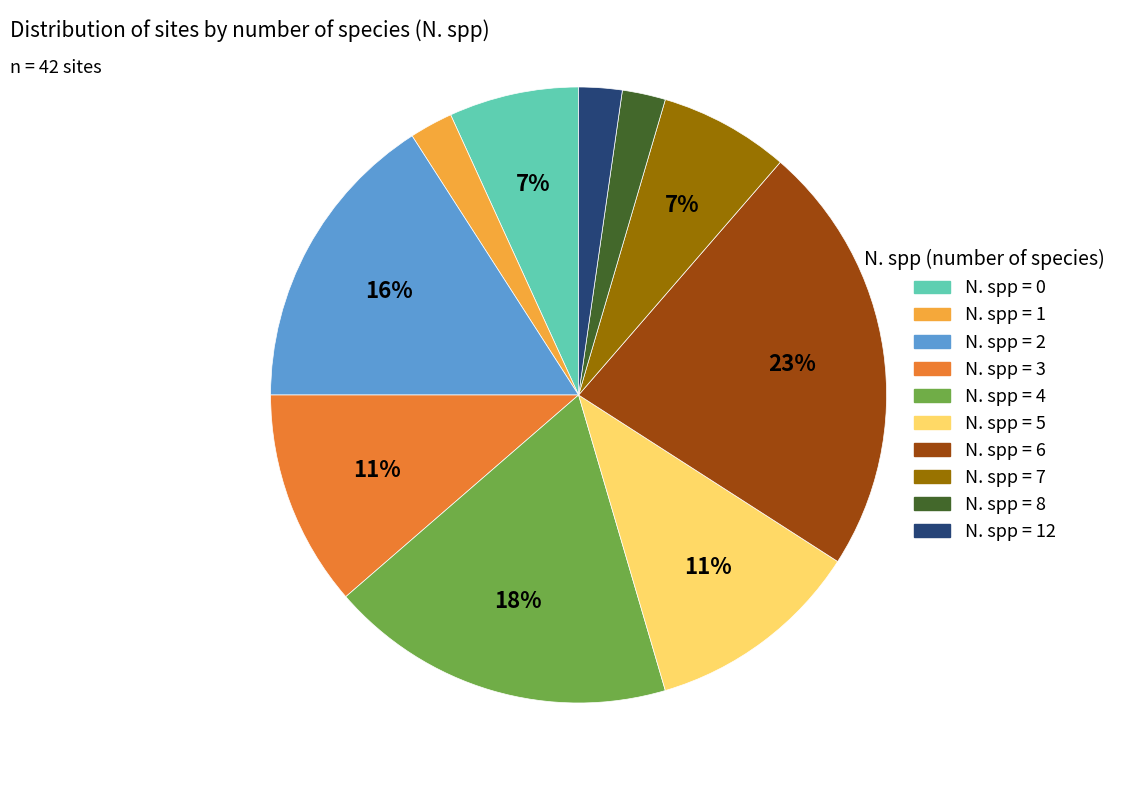

Is there any slice that represents more than half of the pie?

No